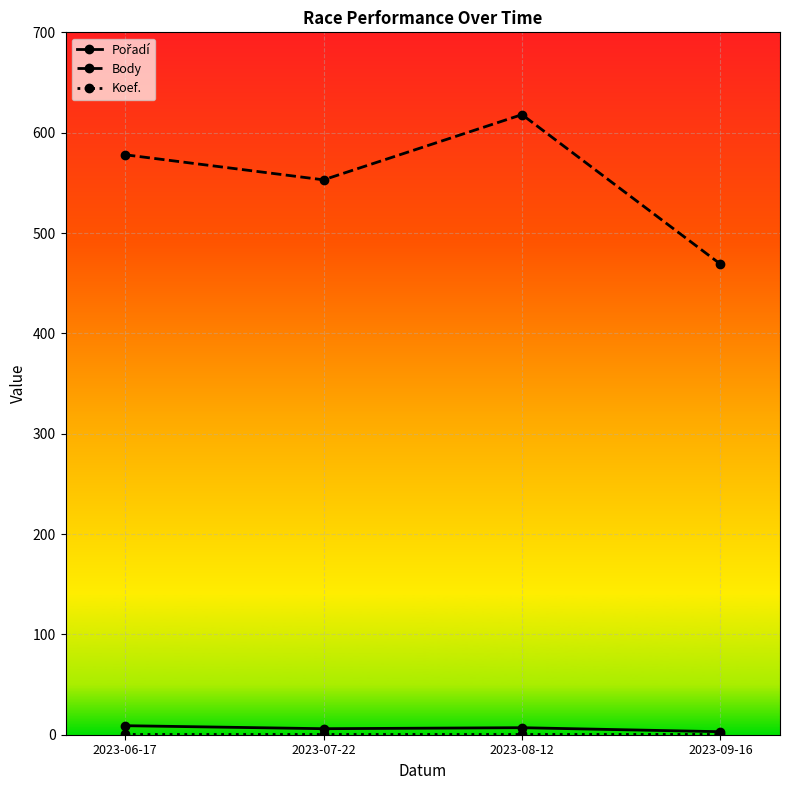

What is the label of the 2nd point from the right?

2023-08-12